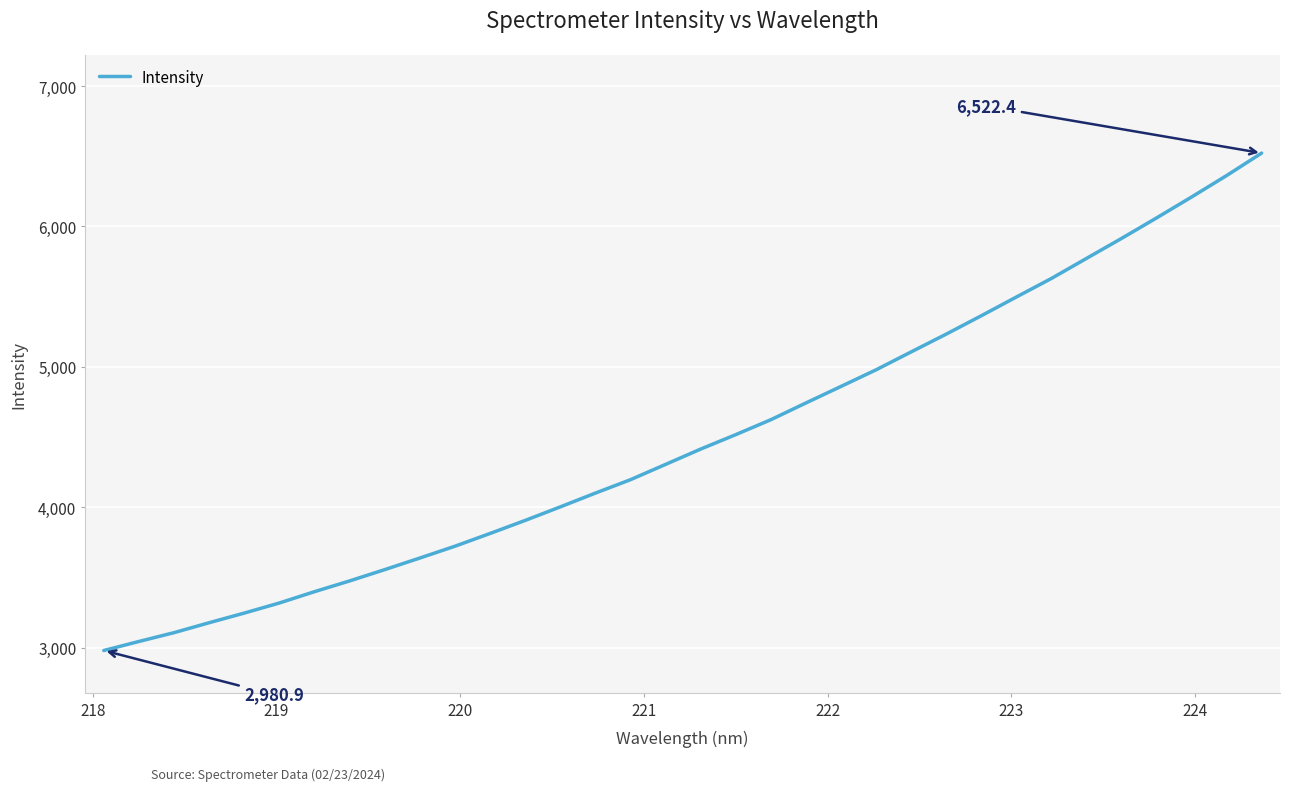

What is the difference between the maximum and minimum values?

3541.5